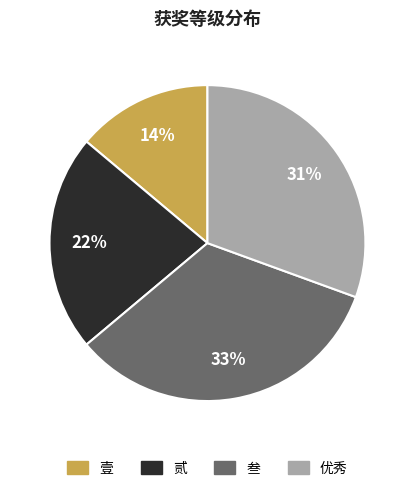

Do 叁 and 优秀 together represent more than half of the pie?

Yes